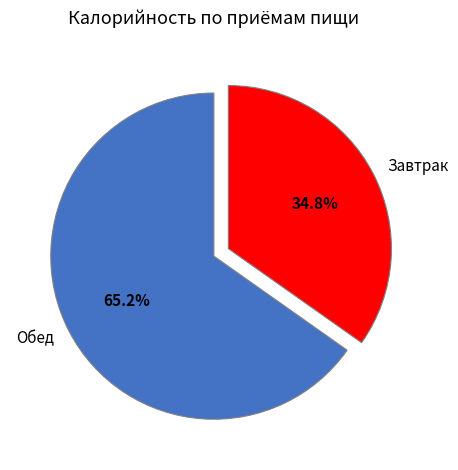

Count the number of slices in the pie.

2